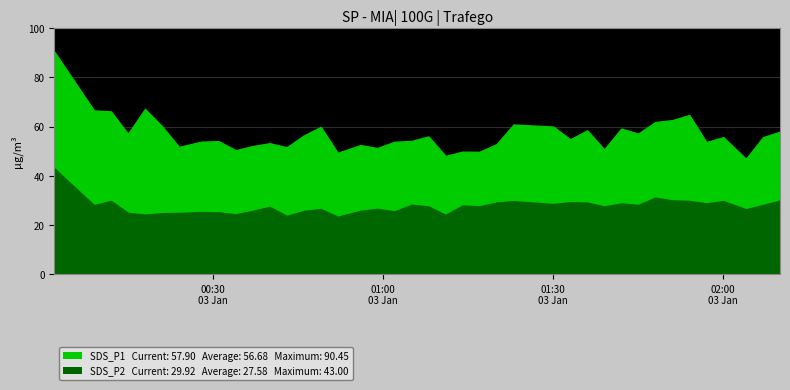

What is the label of the 25th point from the left?

2022/01/03 01:20